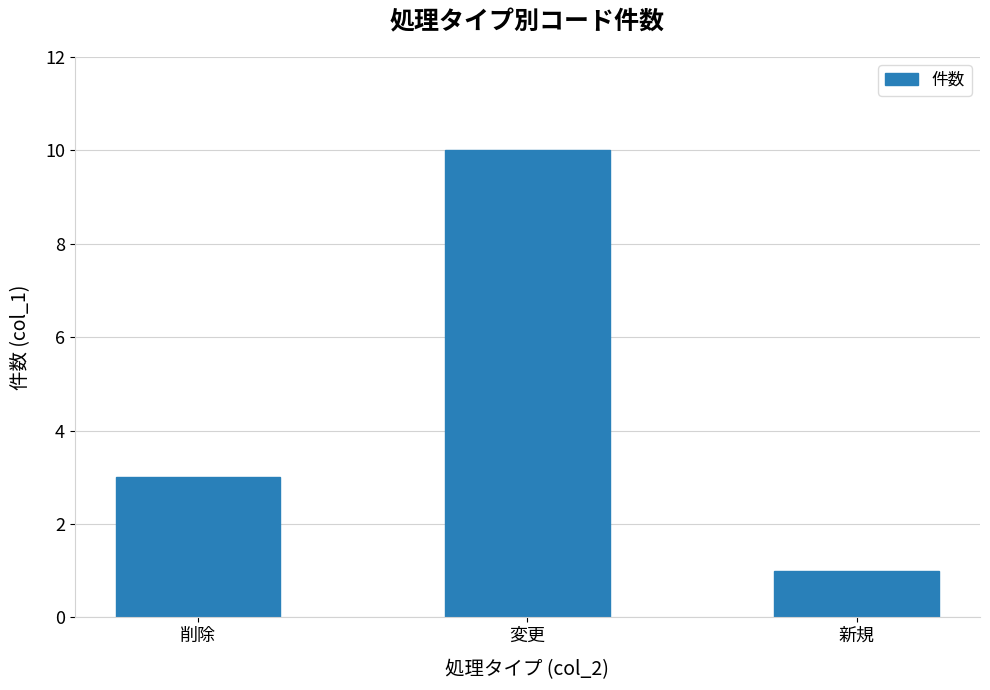

Rank the categories by value from lowest to highest.

新規, 削除, 変更